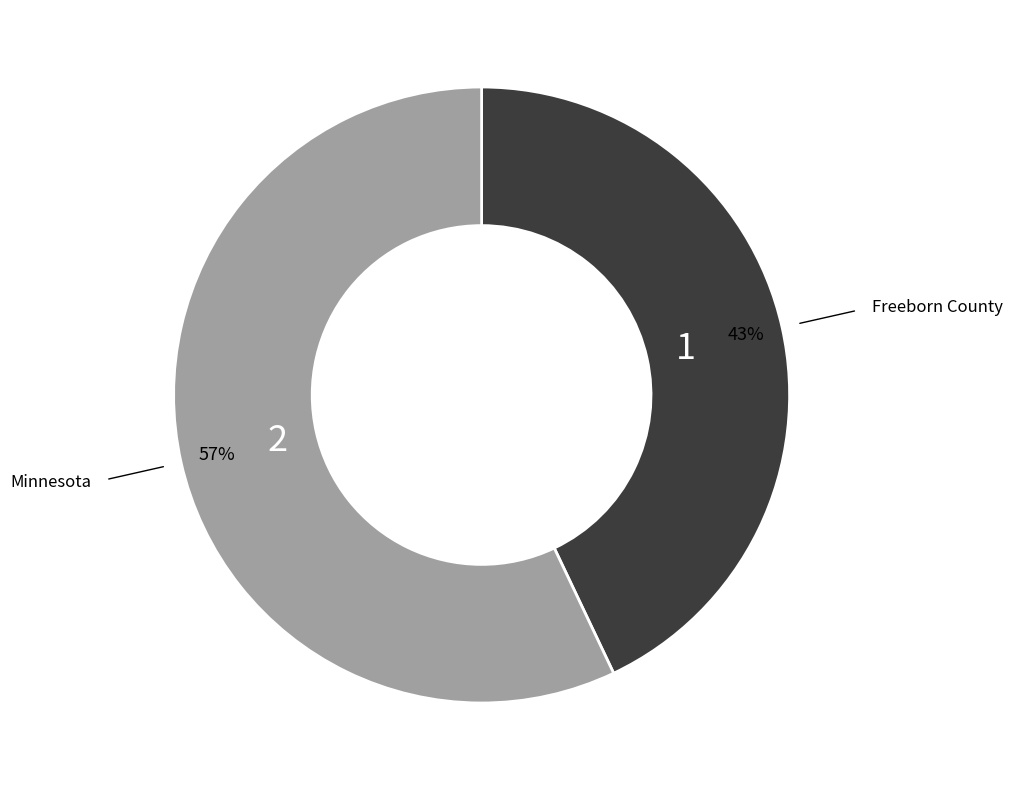

The Freeborn County slice represents 43% of the pie. True or false?

True